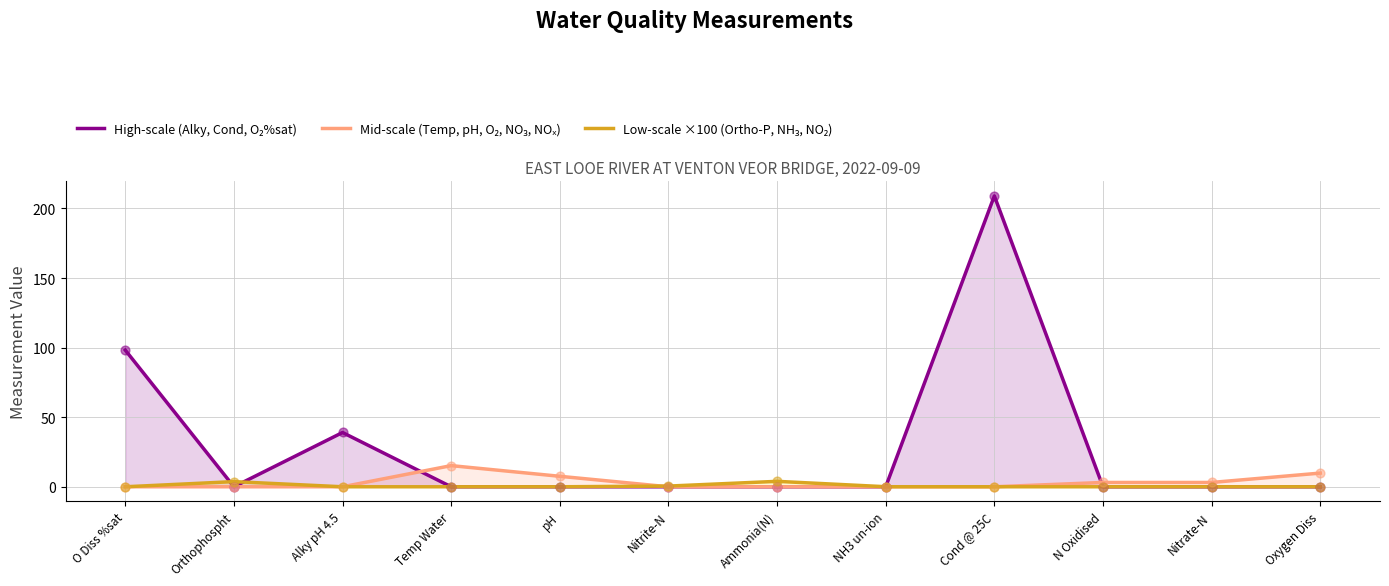

Is the value of Low-scale ×100 (Ortho-P, NH₃, NO₂) at pH greater than the value of Mid-scale (Temp, pH, O₂, NO₃, NOₓ) at Ammonia(N)?

No